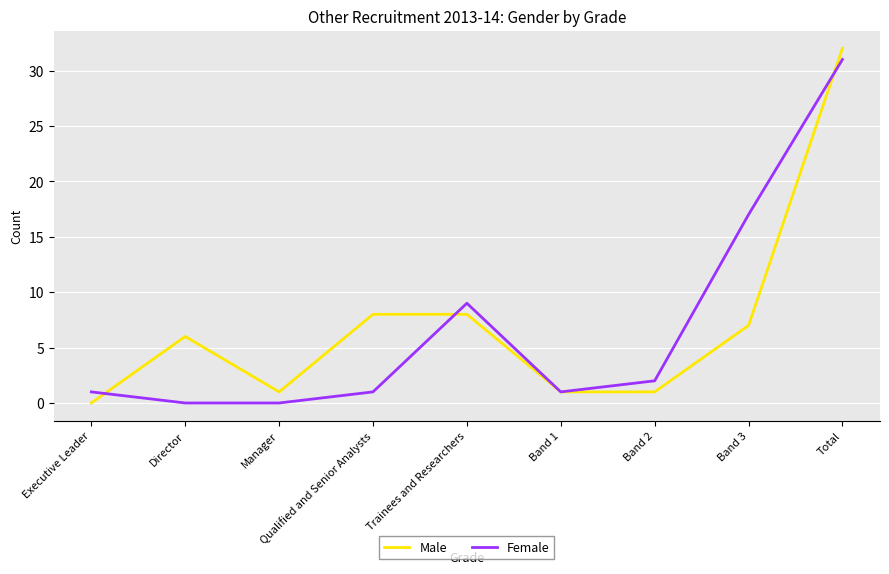

Between which two adjacent categories do Female and Male first intersect?

Executive Leader and Director